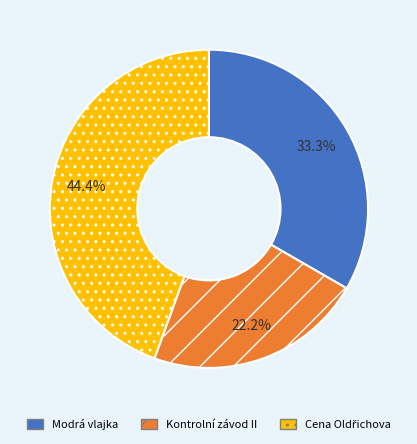

Is there a majority slice in this chart?

No